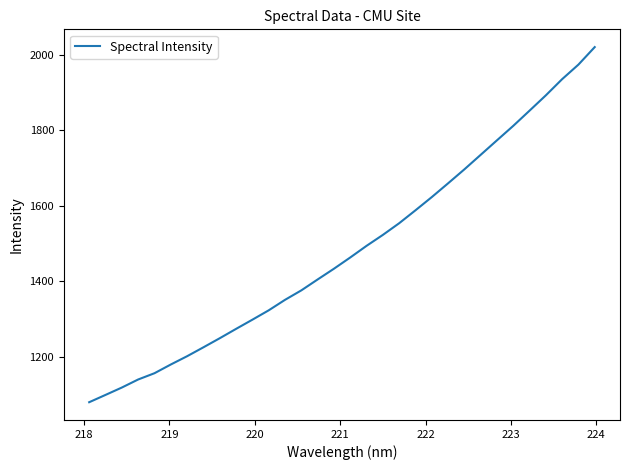

What is the maximum value shown in the chart?

2021.0